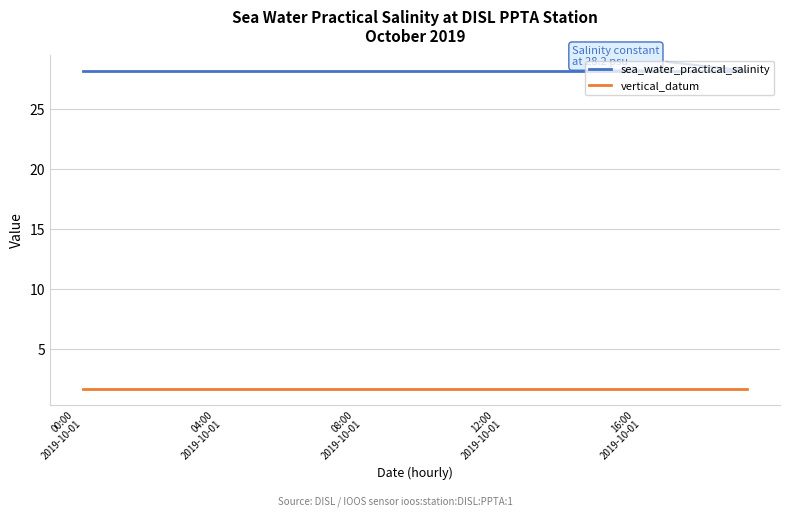

Which series has the largest total across all categories?

sea_water_practical_salinity